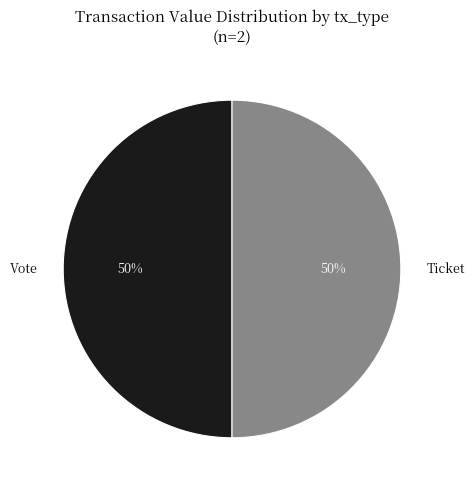

How many slices are in this pie chart?

2